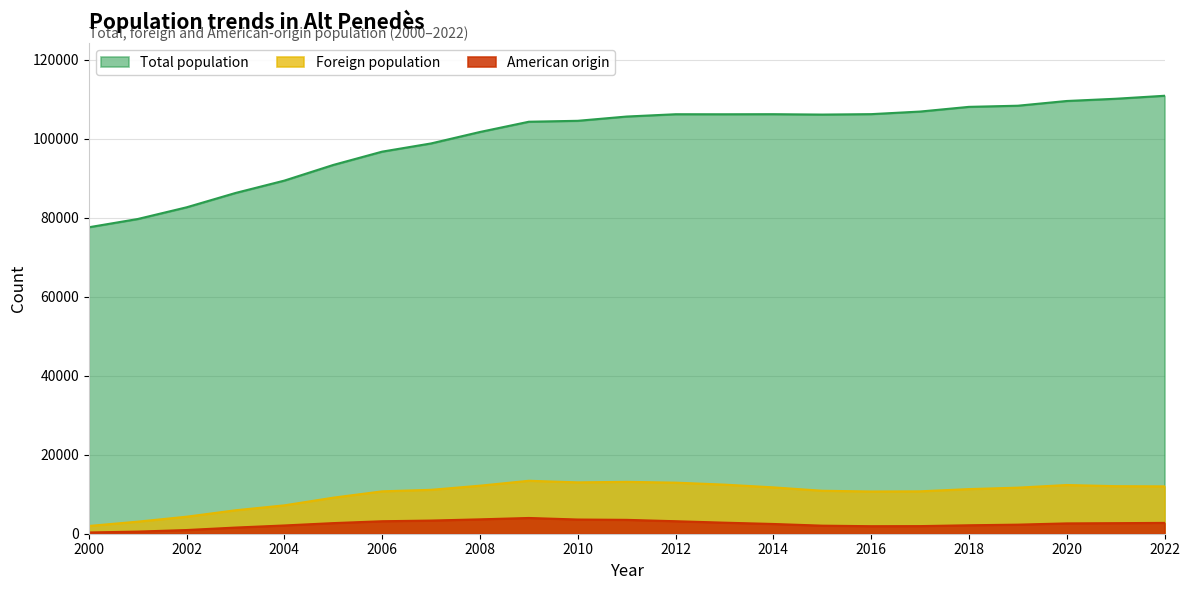

True or false: Foreign population and American origin cross at least once.

False